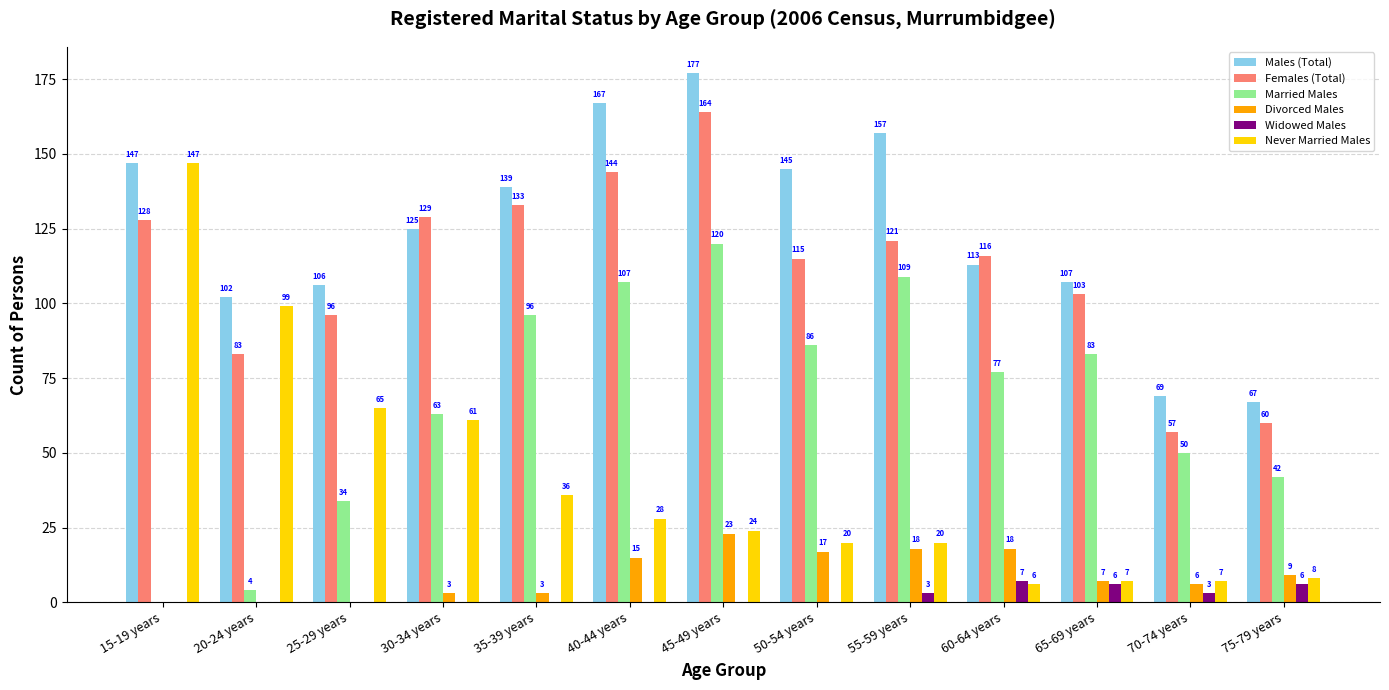

Reading left to right, what are all the values shown in this chart?

Males (Total): 147	102	106	125	139	167	177	145	157	113	107	69	67
Females (Total): 128	83	96	129	133	144	164	115	121	116	103	57	60
Married Males: 0	4	34	63	96	107	120	86	109	77	83	50	42
Divorced Males: 0	0	0	3	3	15	23	17	18	18	7	6	9
Widowed Males: 0	0	0	0	0	0	0	0	3	7	6	3	6
Never Married Males: 147	99	65	61	36	28	24	20	20	6	7	7	8